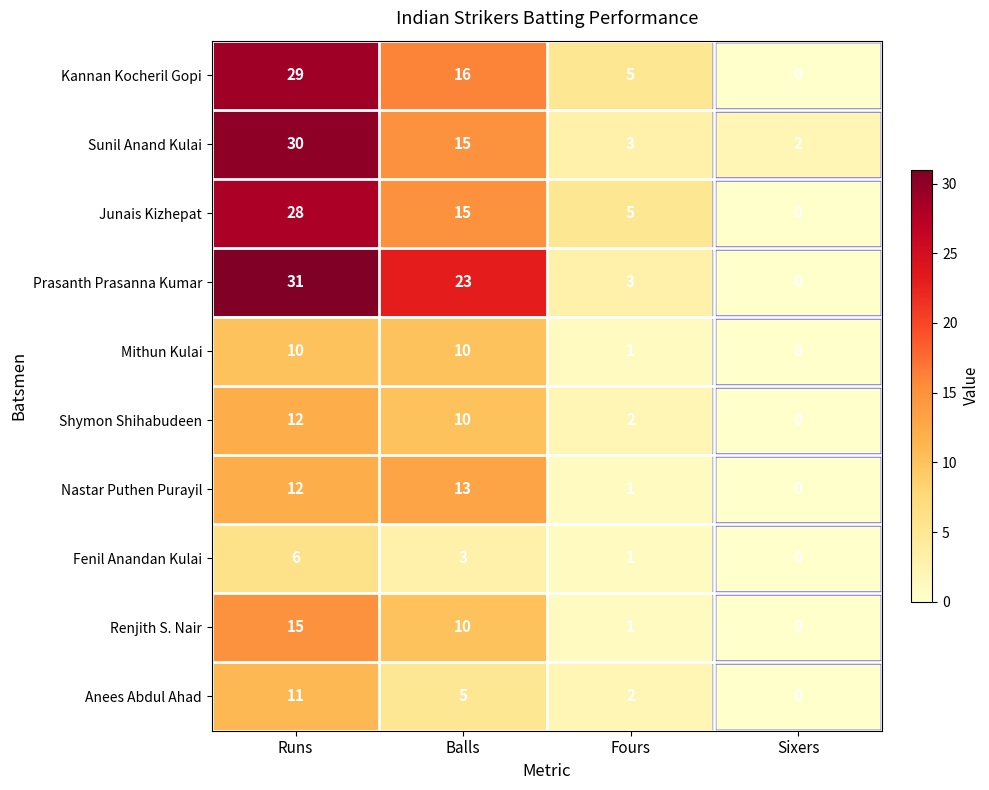

At which category does the chart reach its peak across all series?

Runs